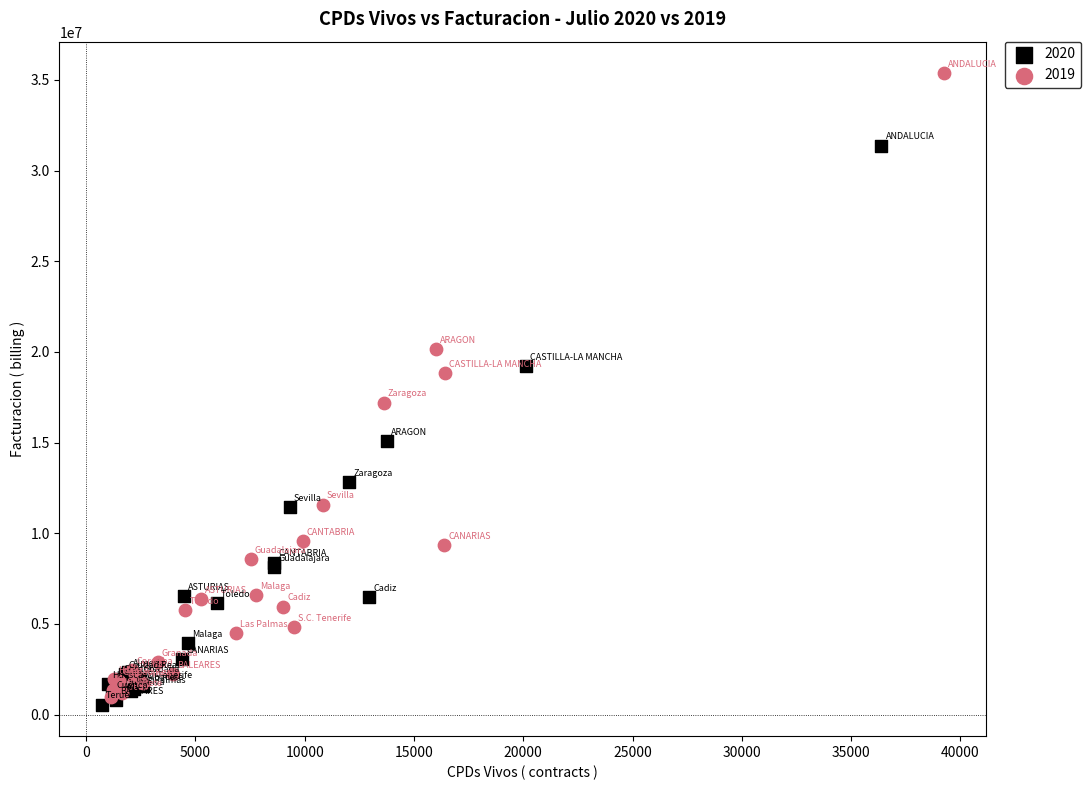

Which series has the largest Y range (max minus min)?

2019